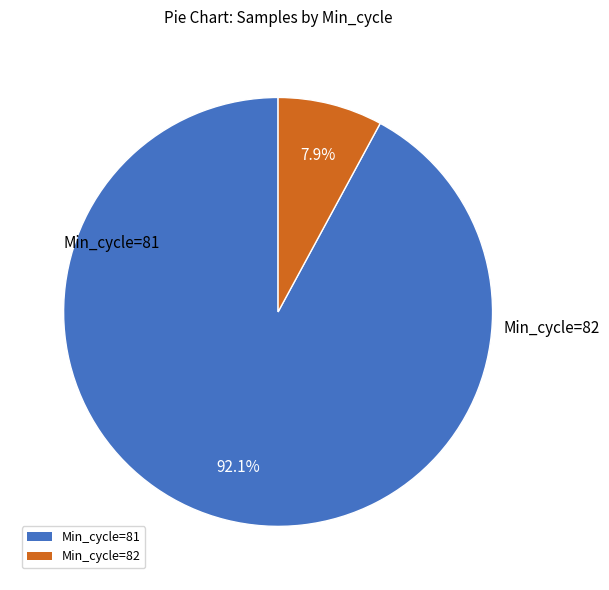

What is the smallest slice in the pie chart?

Min_cycle=82